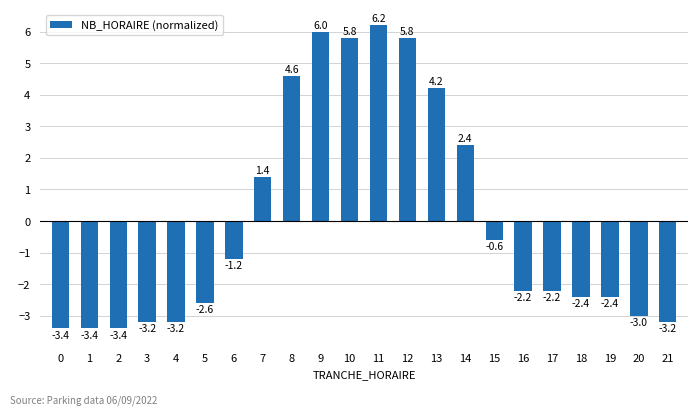

Between 9 and 6, which is larger?

9